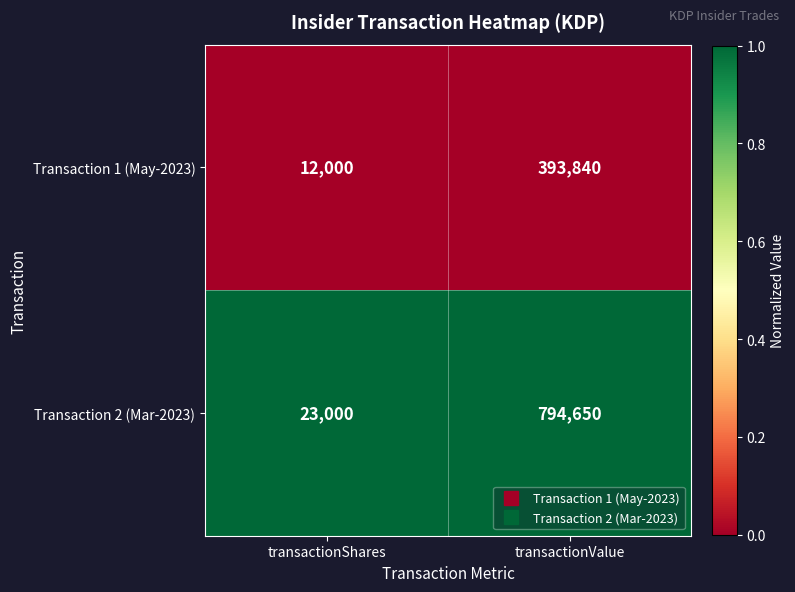

At transactionShares, list the series in order from smallest to largest.

Transaction 1 (May-2023), Transaction 2 (Mar-2023)